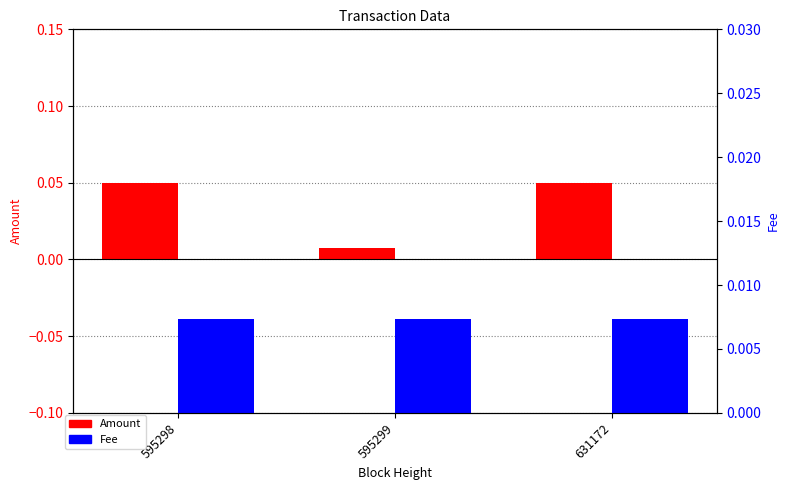

What is the sum of the Amount values at 595299 and 595298?

0.1